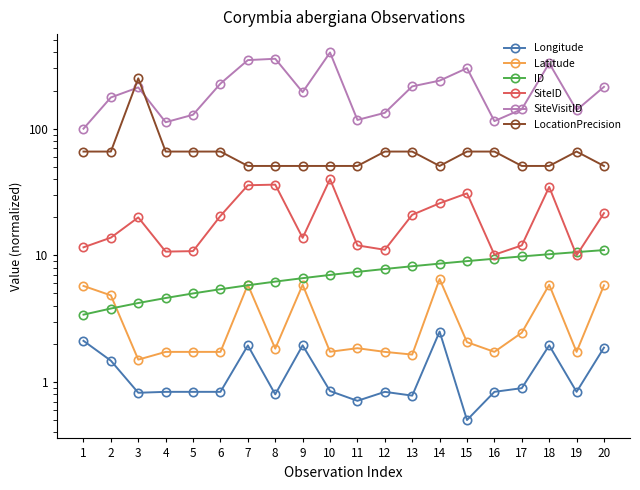

Between 18 and 8, which is larger?

18